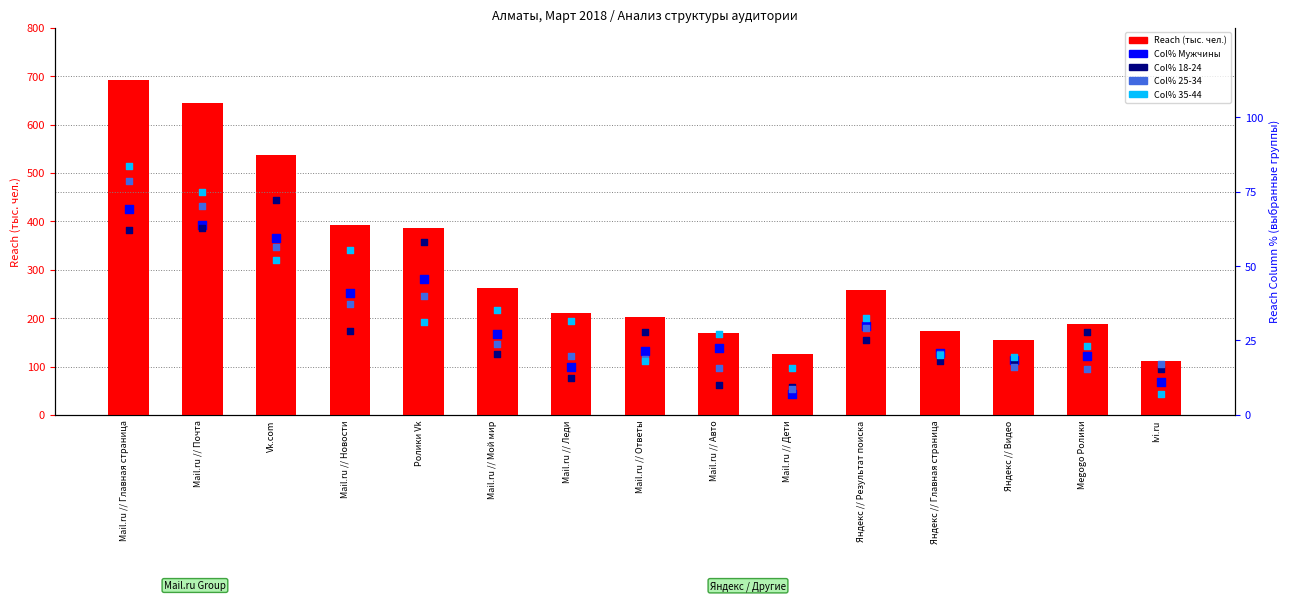

Is the value of Col% 35-44 at Яндекс // Видео greater than the value of Col% 18-24 at Vk.com?

No